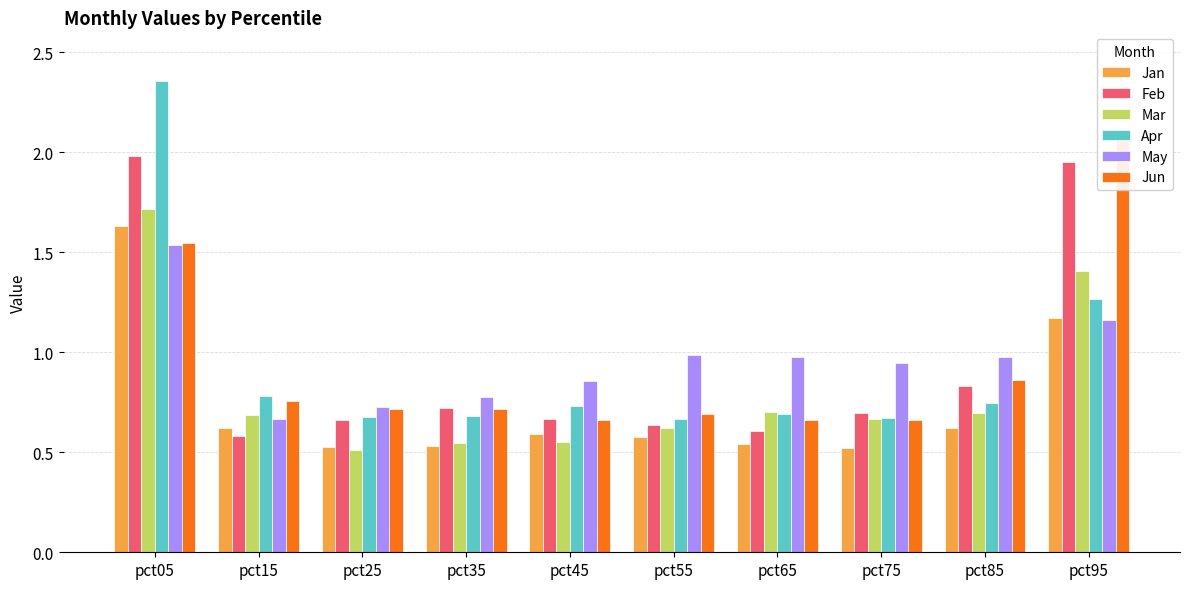

At which label does Jun reach its minimum?

pct45